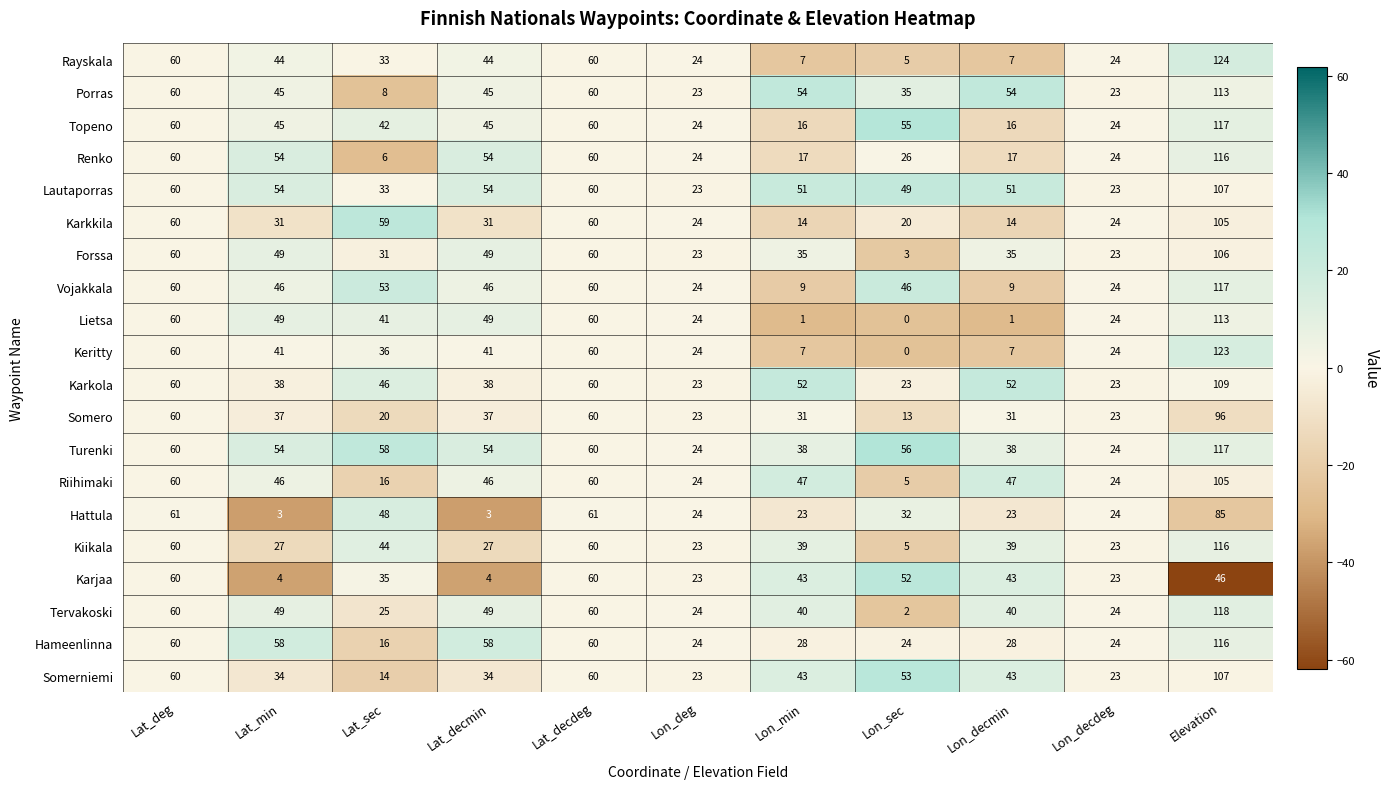

The Hattula series shows 48 at Lat_sec. True or false?

True